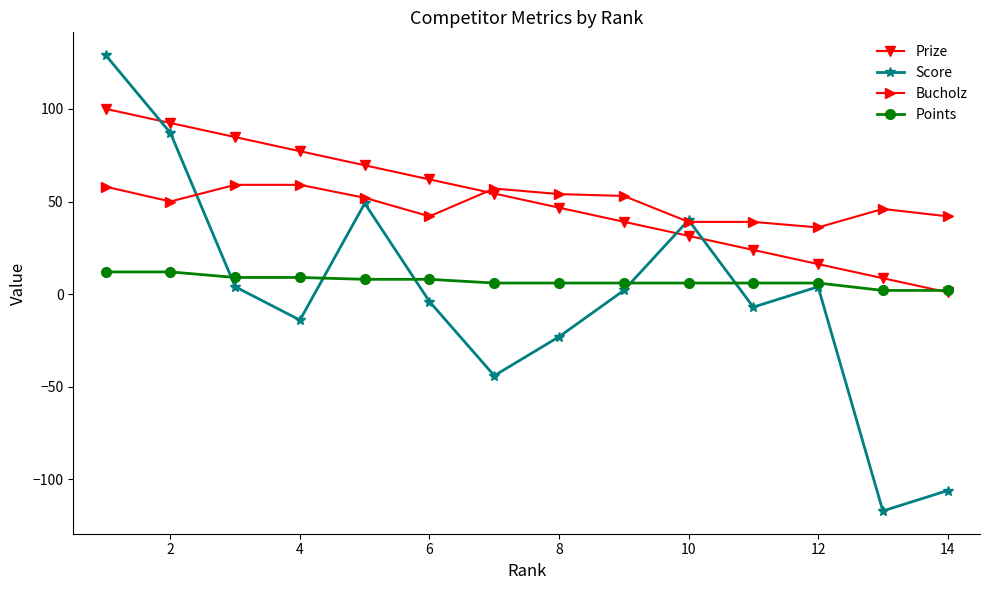

What is the minimum value shown in the chart?

-117.0